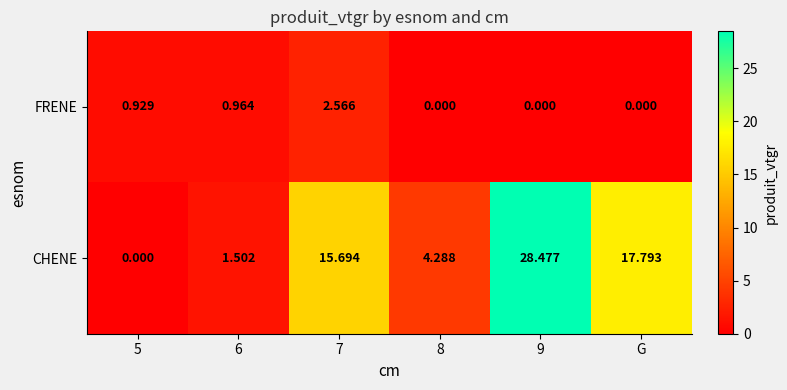

What is the spread (max minus min) of values at 9?

28.5